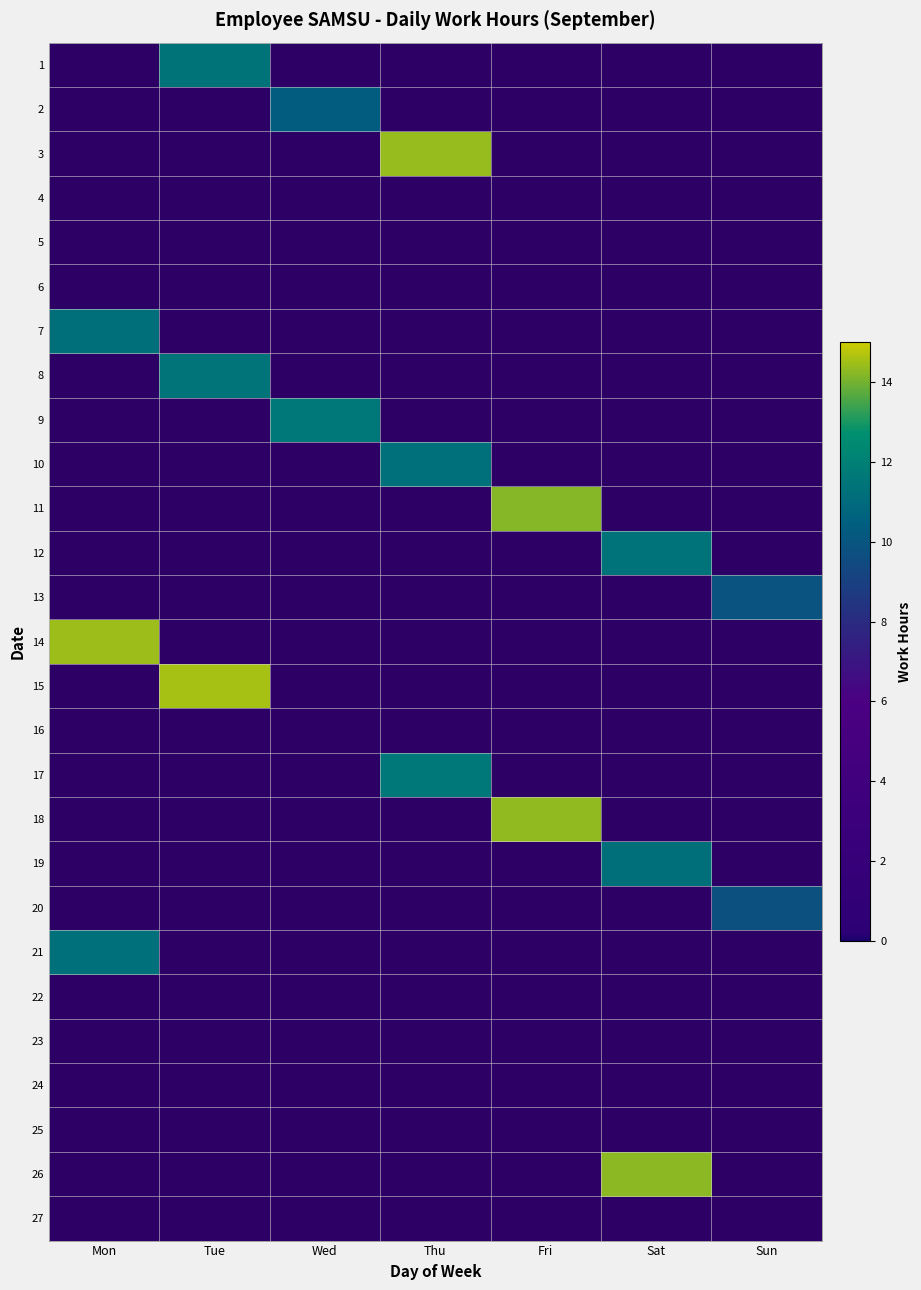

Which series has the largest range (max minus min)?

15